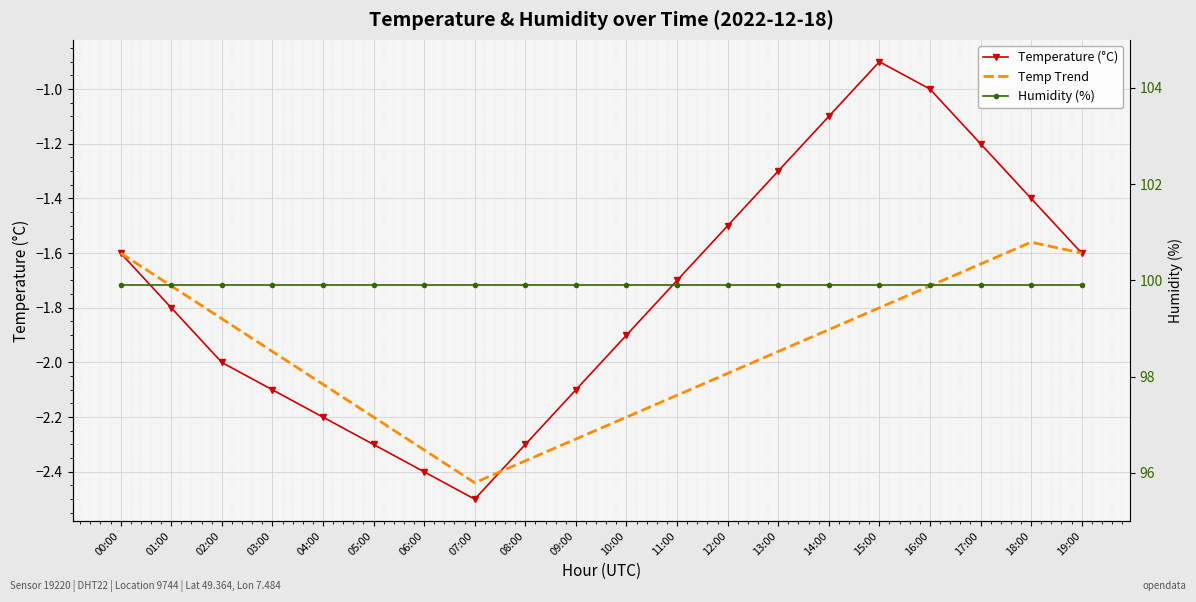

What is the maximum value shown in the chart?

99.9